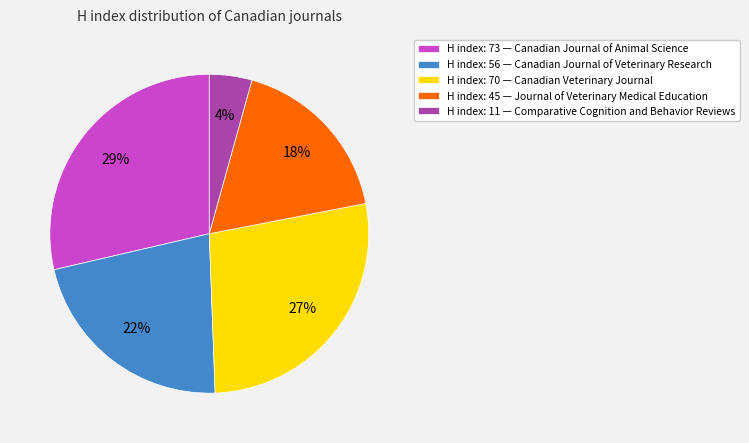

To the nearest percent, what percentage of the pie is H index: 56 — Canadian Journal of Veterinary Research?

22%